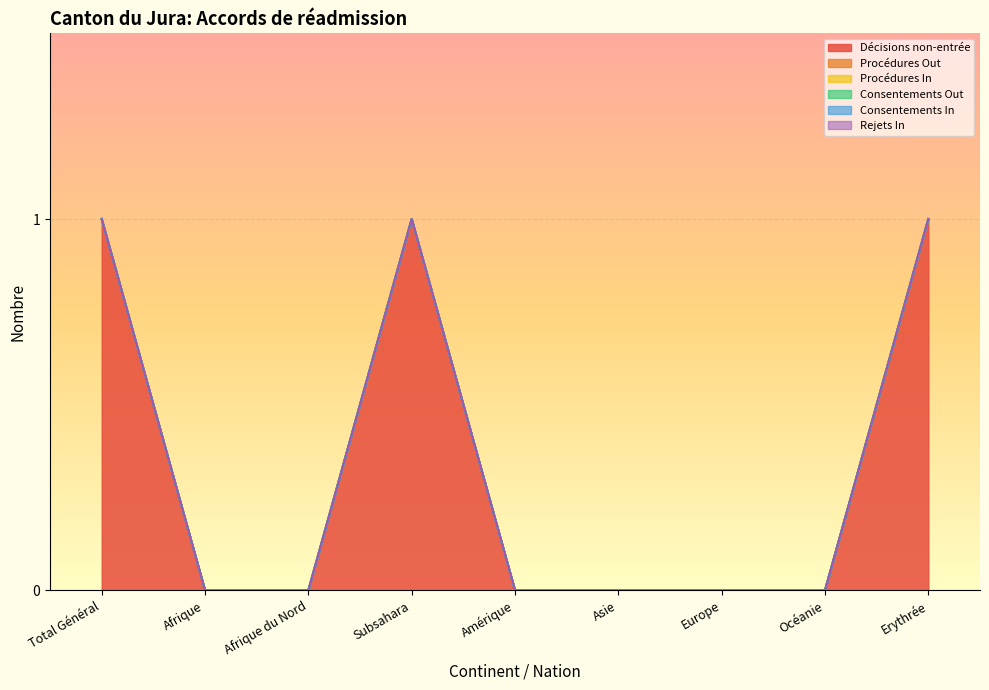

At which category is the sum across all series the highest?

Total Général